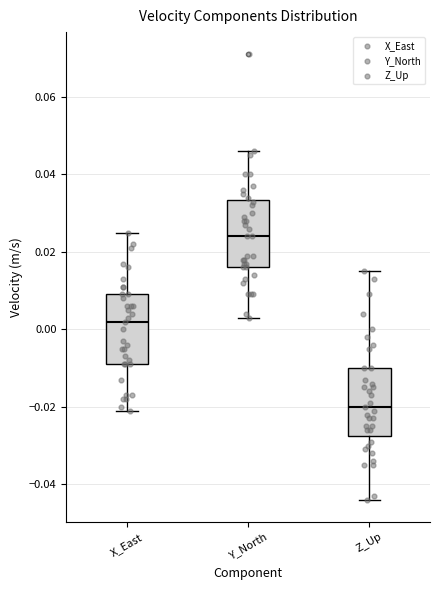

Which box has the lowest median line?

Z_Up